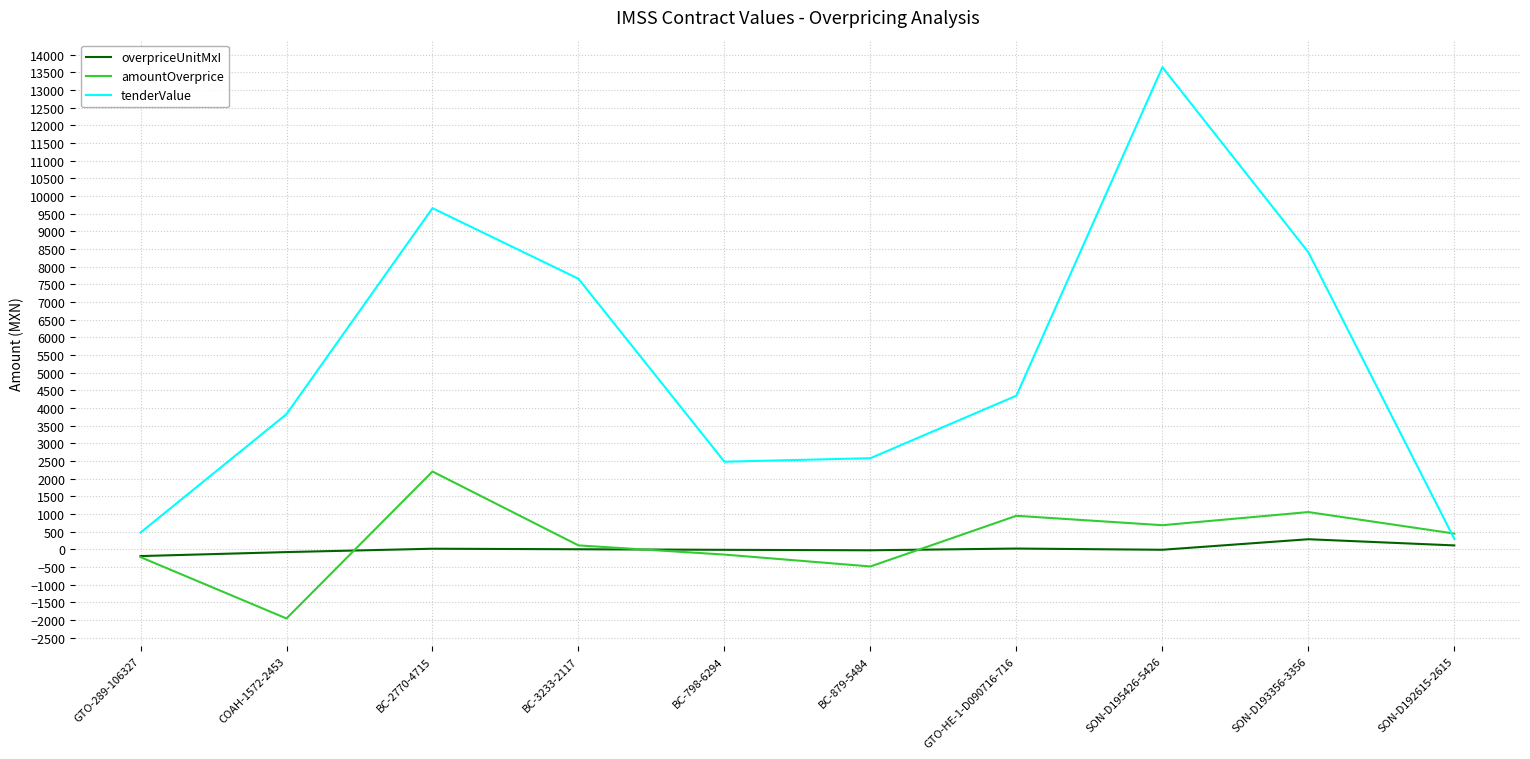

True or false: overpriceUnitMxI has more than 1 points higher than both neighbors.

True